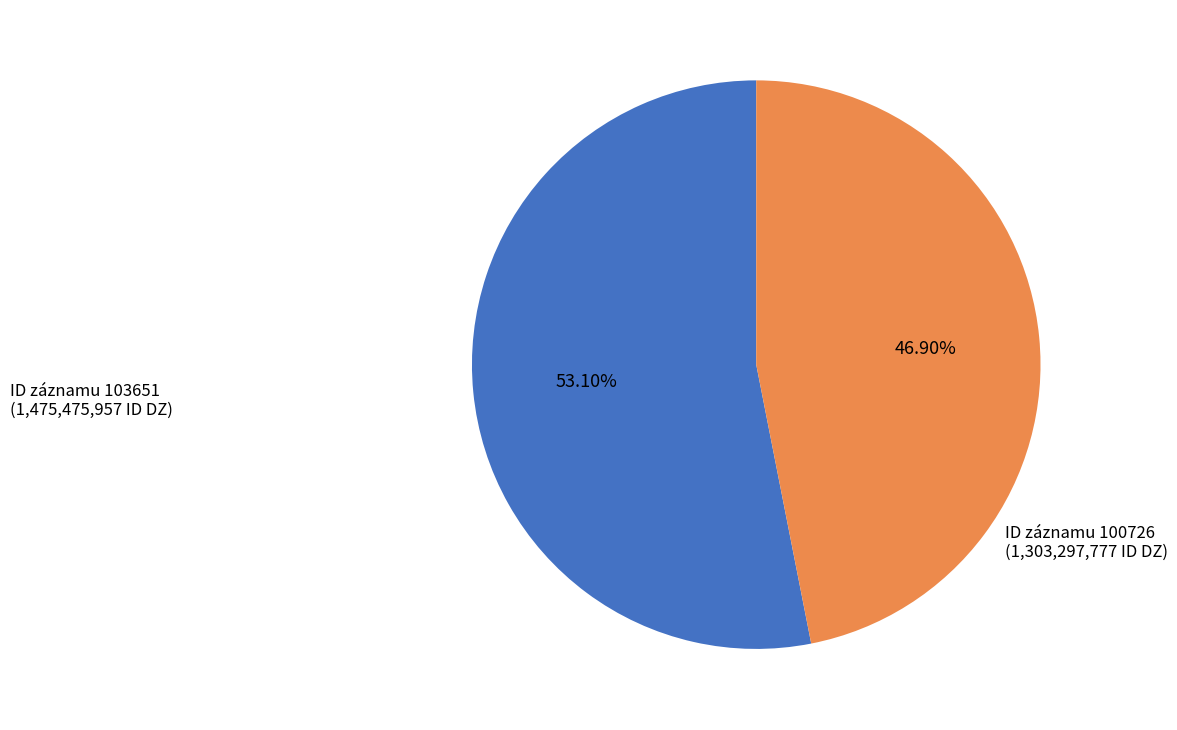

Does any single category account for the majority?

Yes